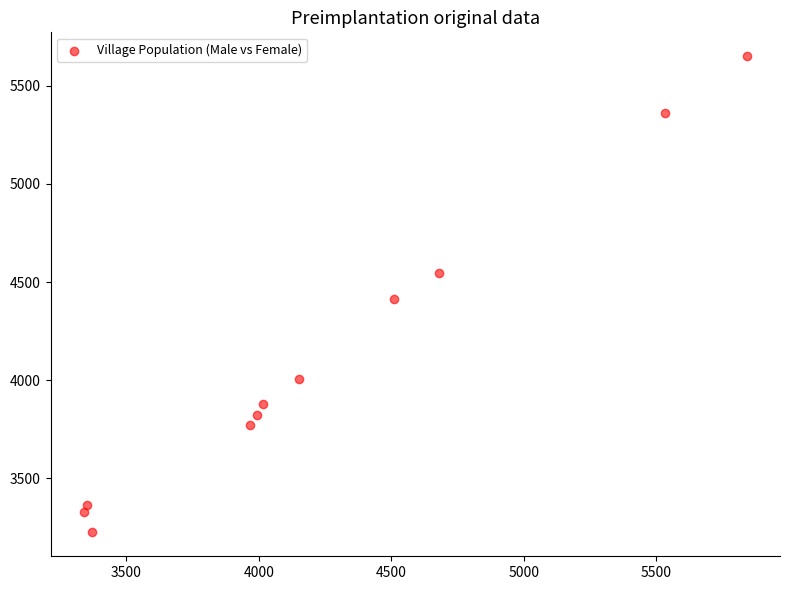

What is the average X value?

4250